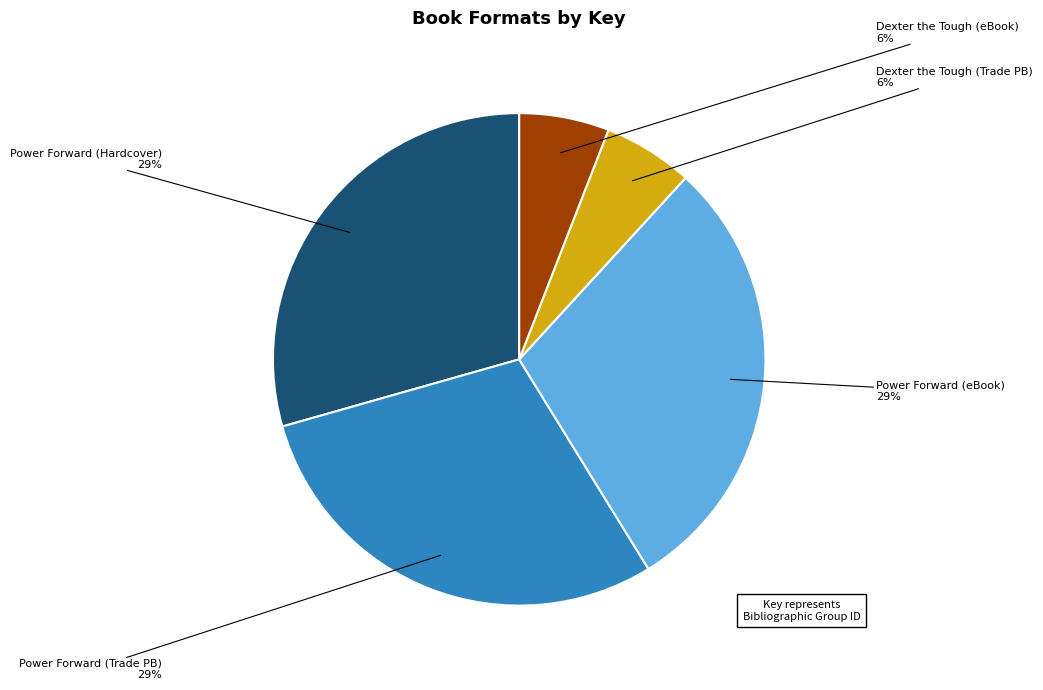

True or false: Dexter the Tough (eBook) accounts for 17% of the total.

False